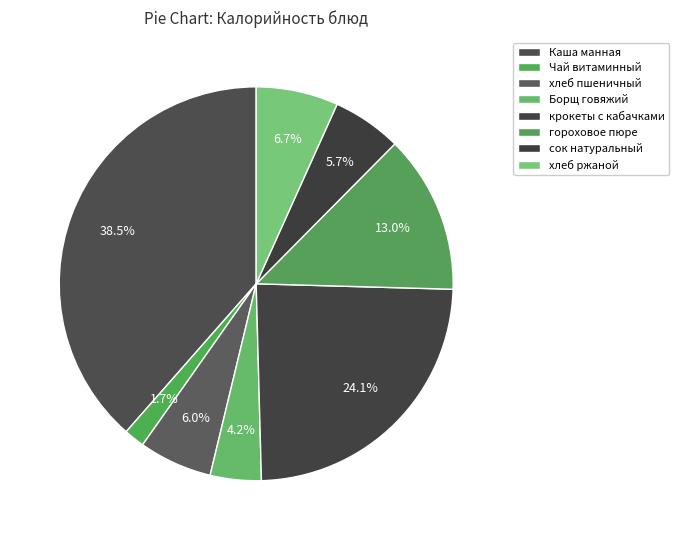

How many segments does this pie chart have?

8